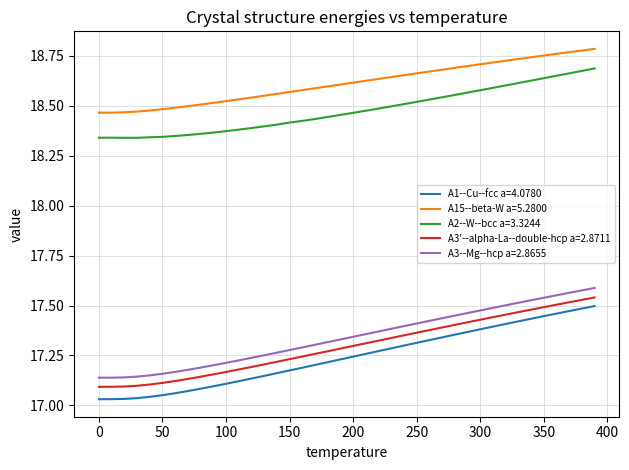

Which series has the largest total across all categories?

A15--beta-W a=5.2800